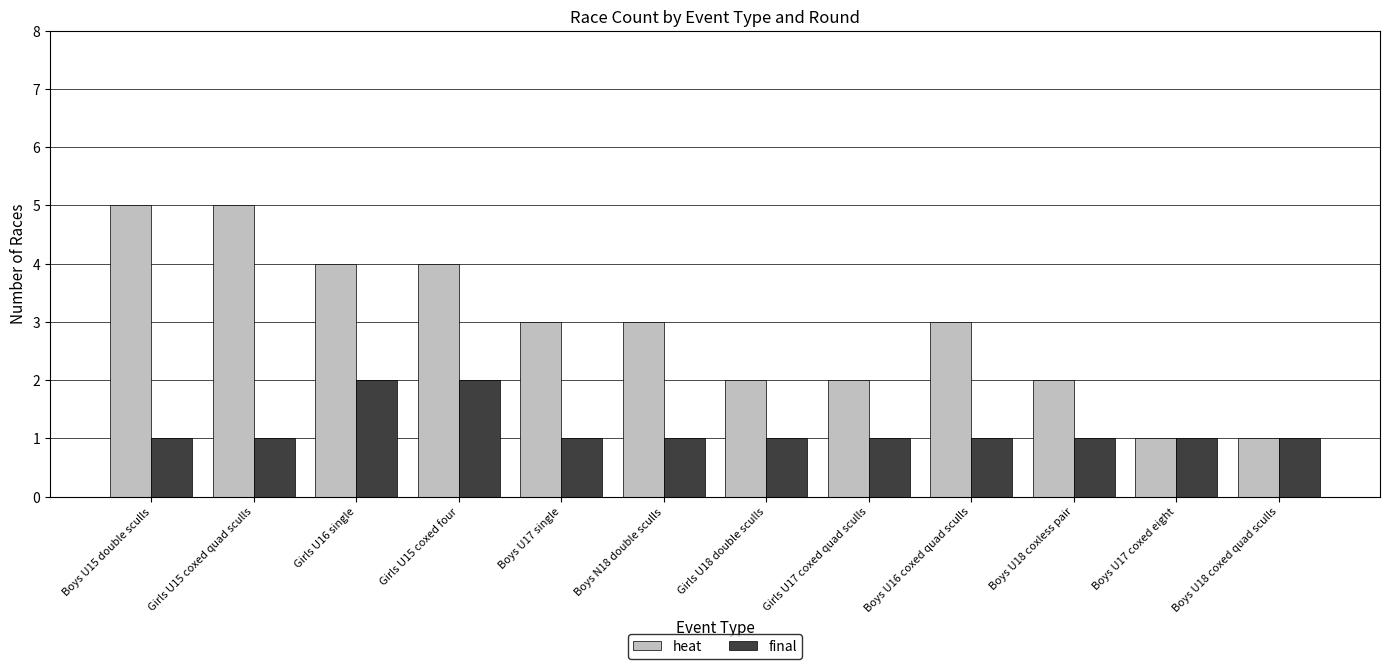

What is the spread (max minus min) of values at Girls U17 coxed quad sculls?

1